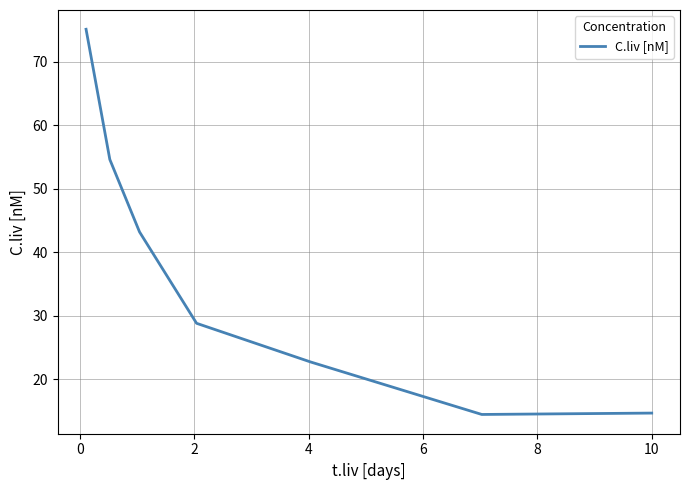

What is the difference between the second highest and minimum values?

40.1